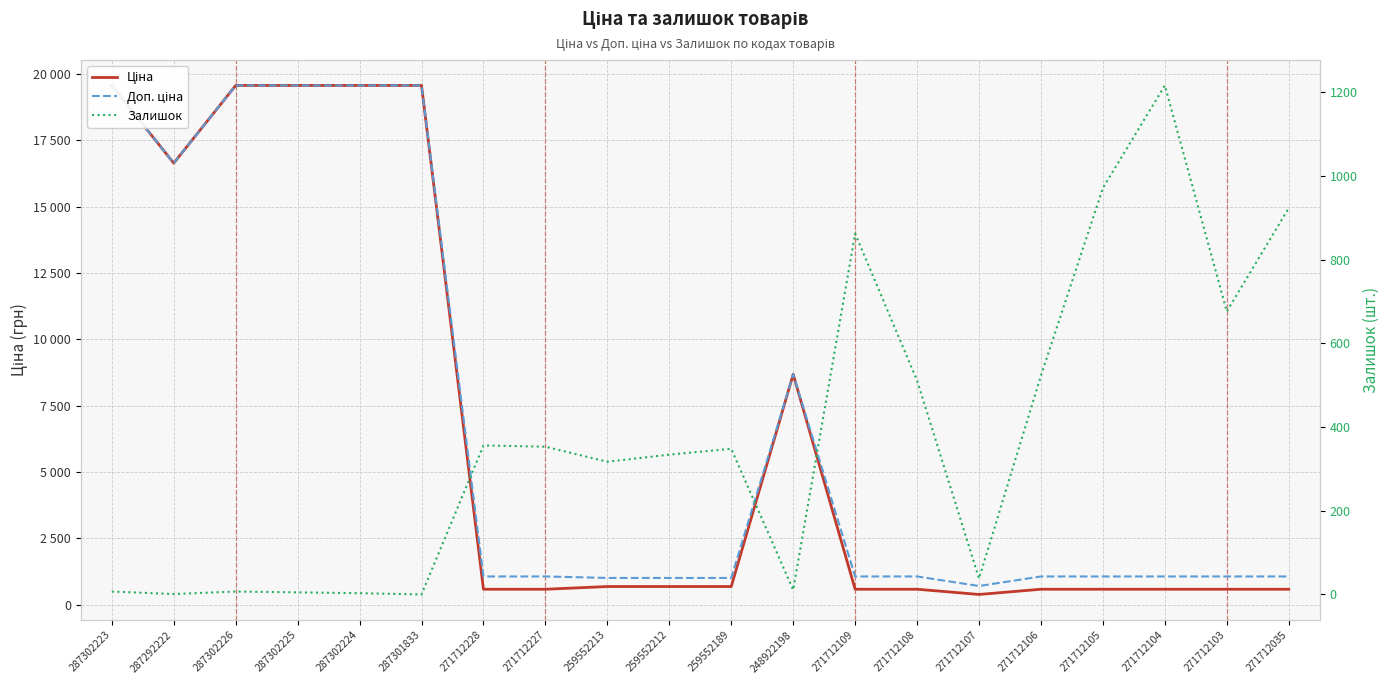

Does the chart display data point markers on the line(s)?

No